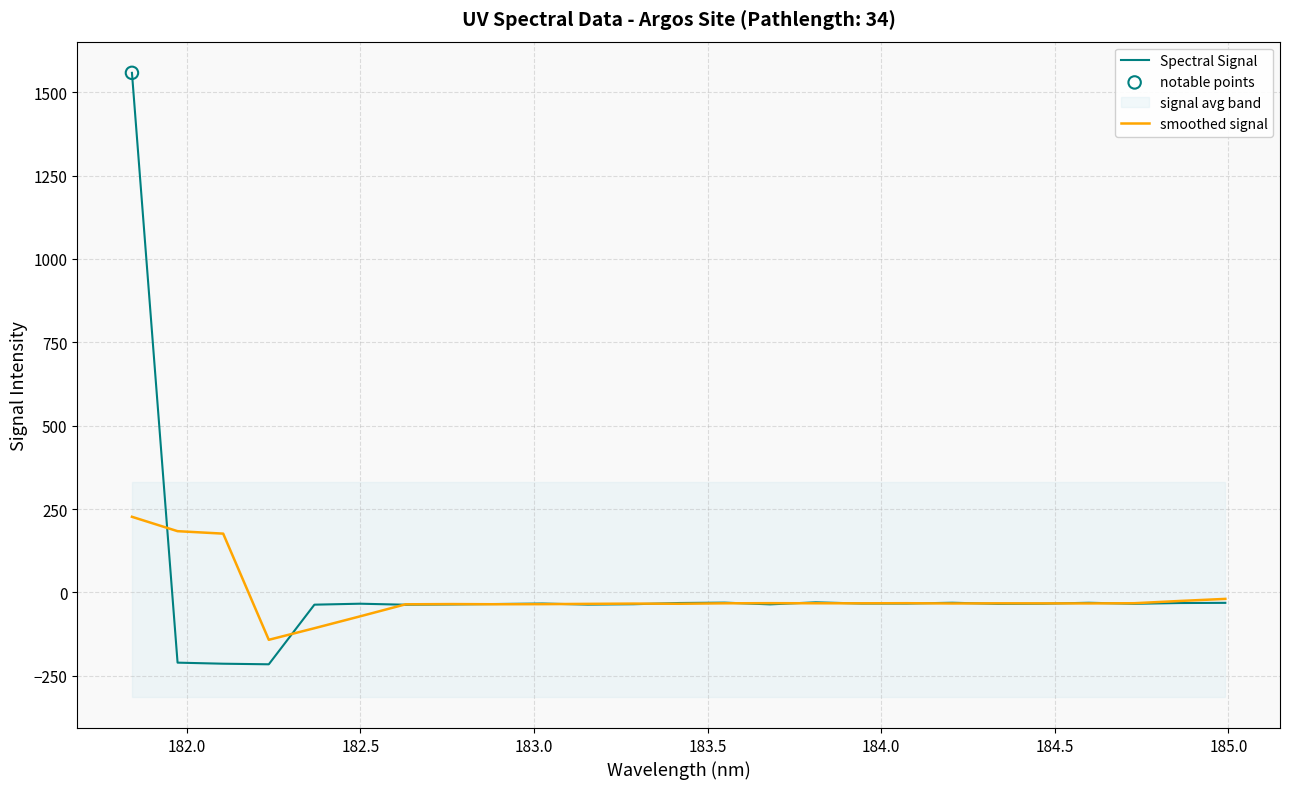

Which series reaches the maximum Y coordinate?

Spectral Signal